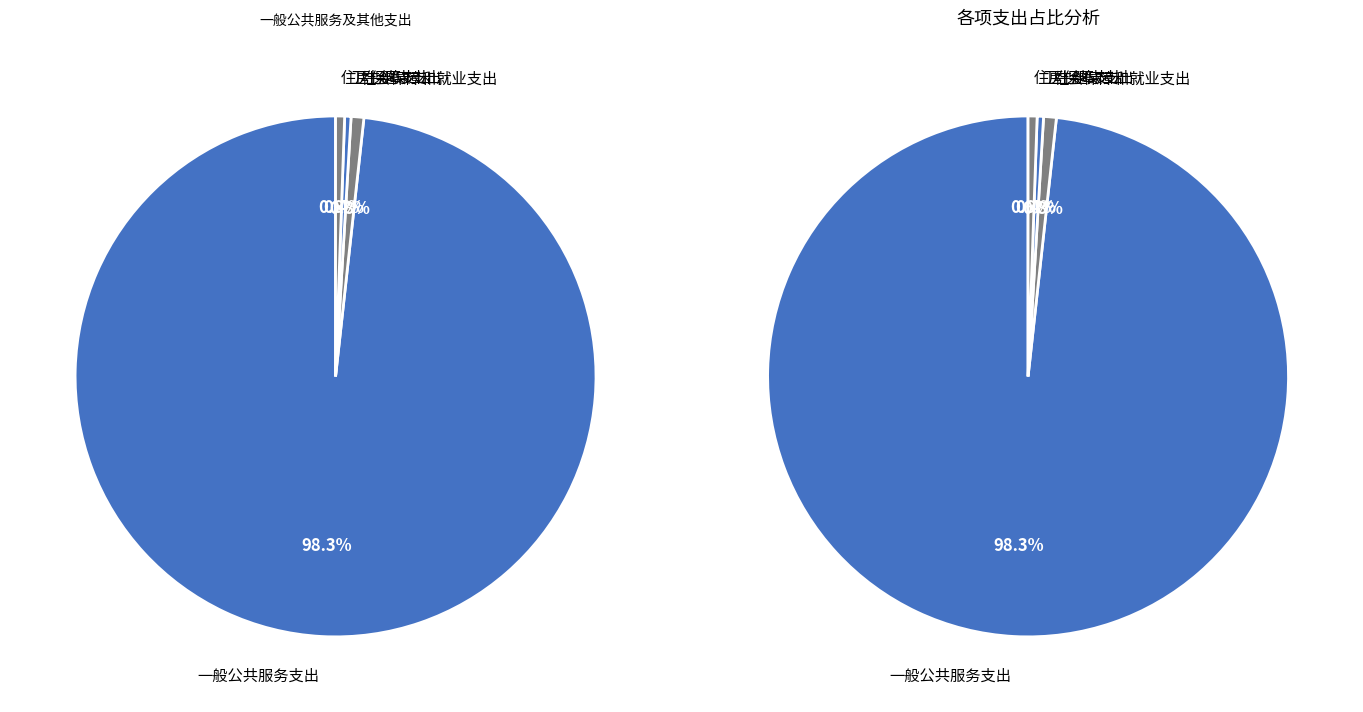

Rank the categories by value from lowest to highest.

卫生健康支出, 住房保障支出, 社会保障和就业支出, 一般公共服务支出